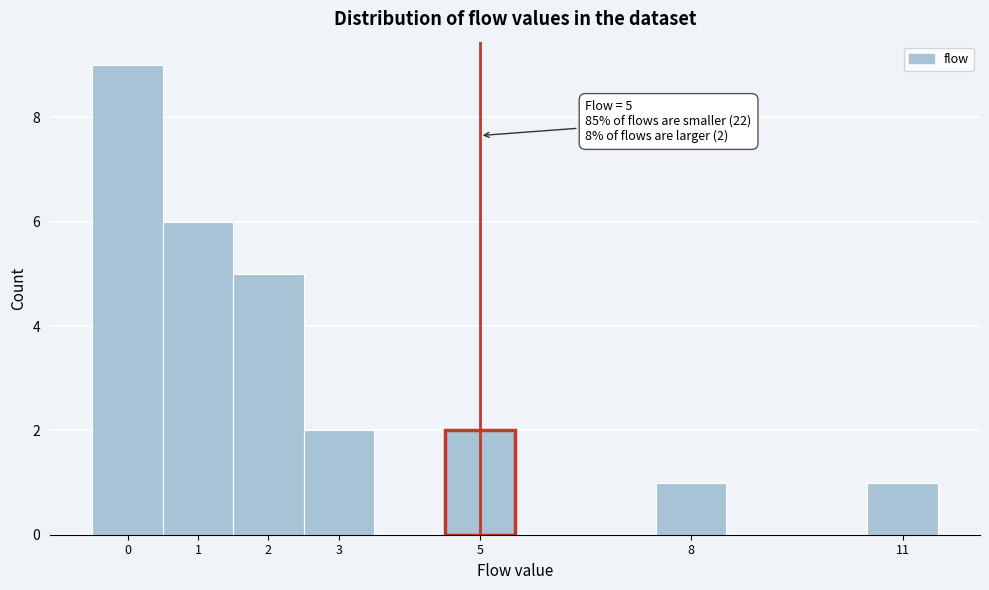

Which range on the x-axis has the tallest bar?

-0.5 to 0.5